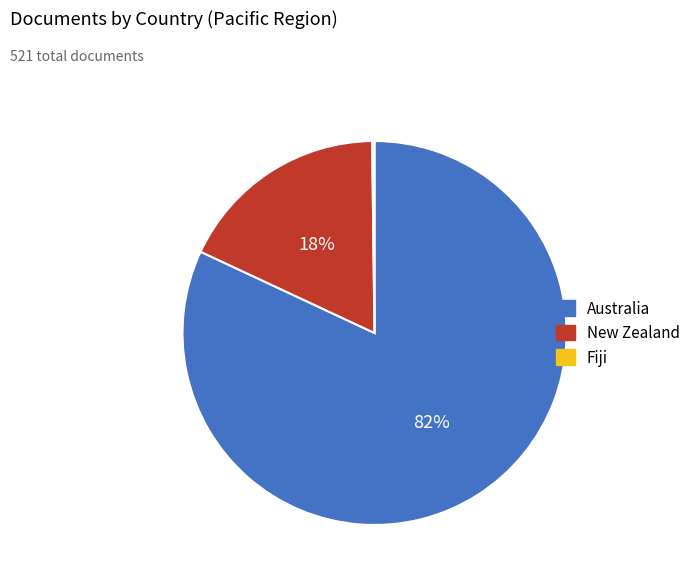

Is New Zealand the majority of the pie?

No